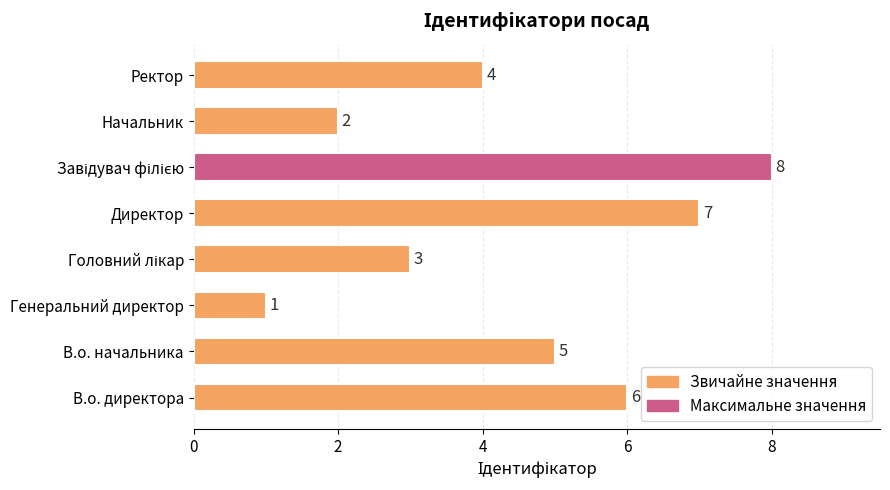

Which label corresponds to the smallest value in the chart?

Генеральний директор